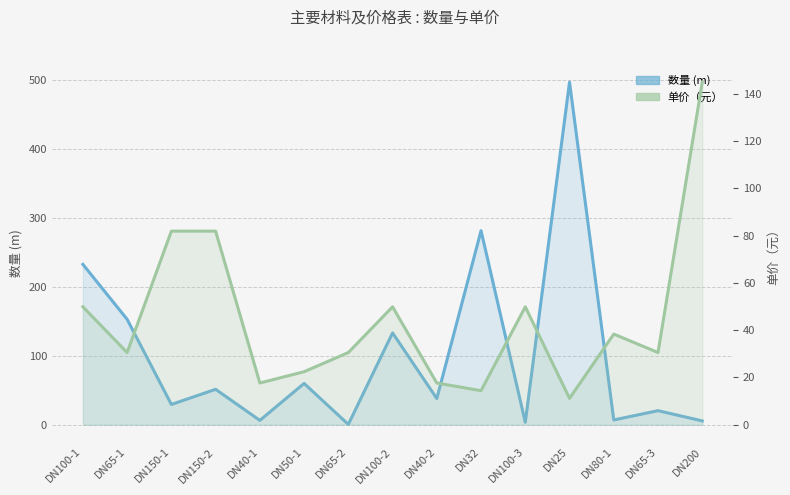

Rank the series by their maximum value, from lowest to highest.

单价（元）, 数量